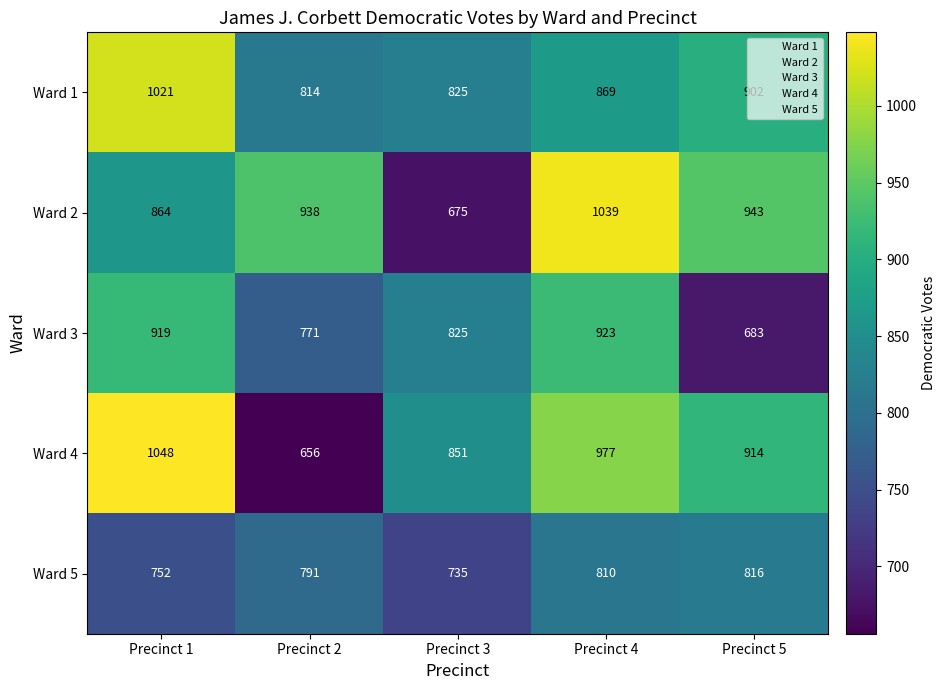

At which label does Ward 3 first exceed 825?

Precinct 1